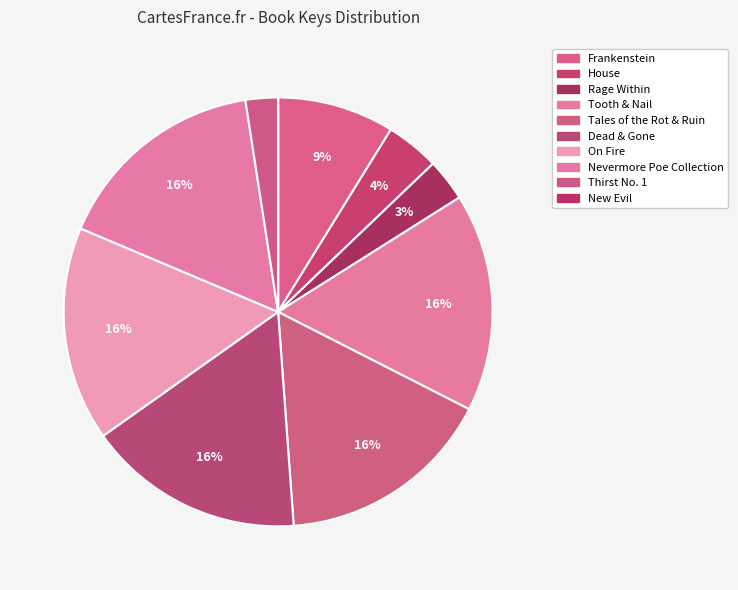

What percentage do Tooth & Nail and New Evil together represent?

16.5%